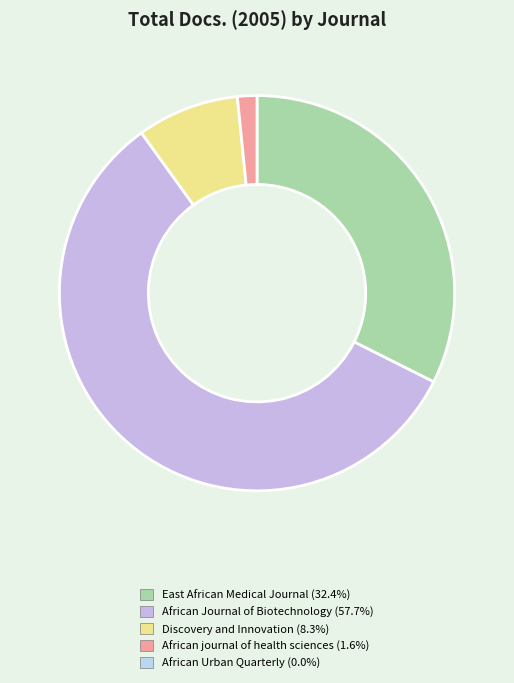

Is there any slice that represents more than half of the pie?

Yes